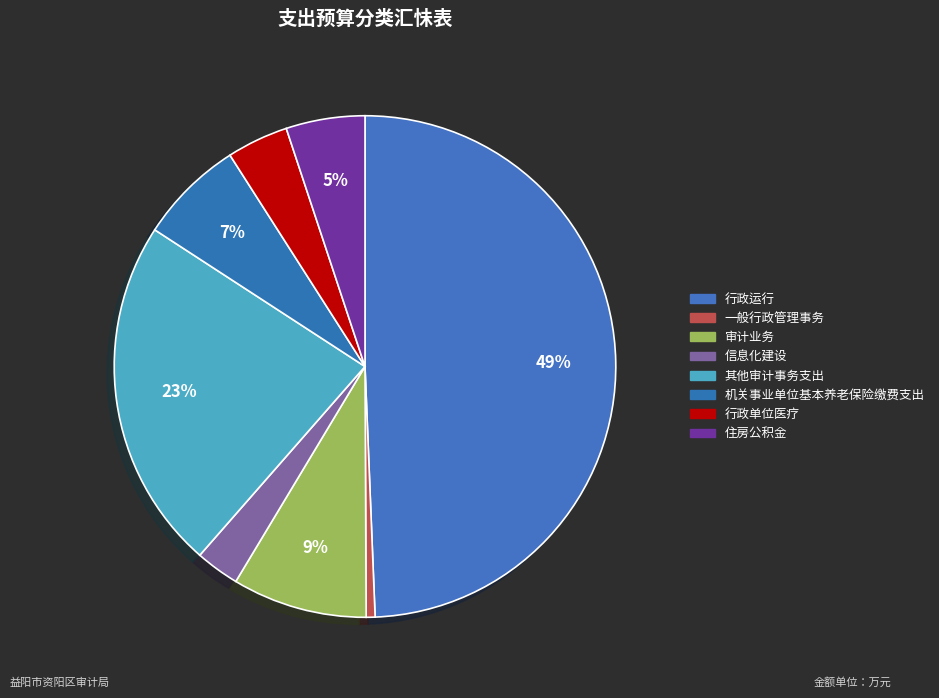

Which slice is the smallest?

一般行政管理事务